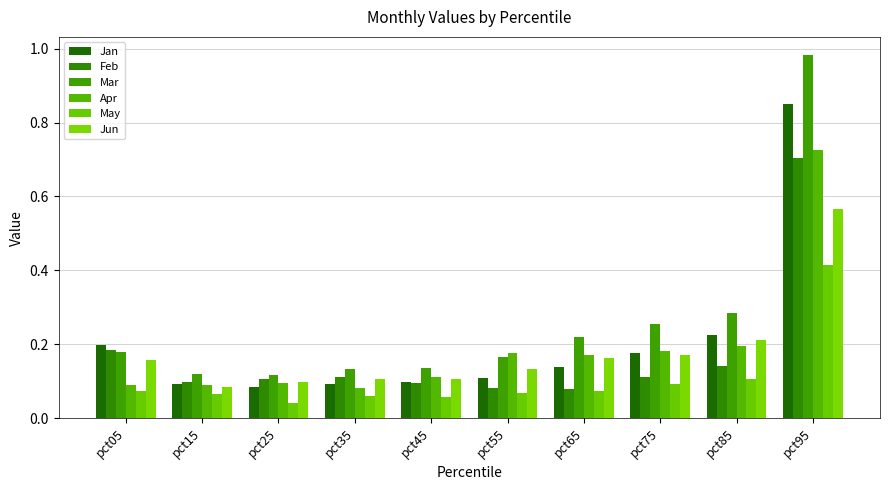

Is it true that Apr equals 0.2 at pct75?

True